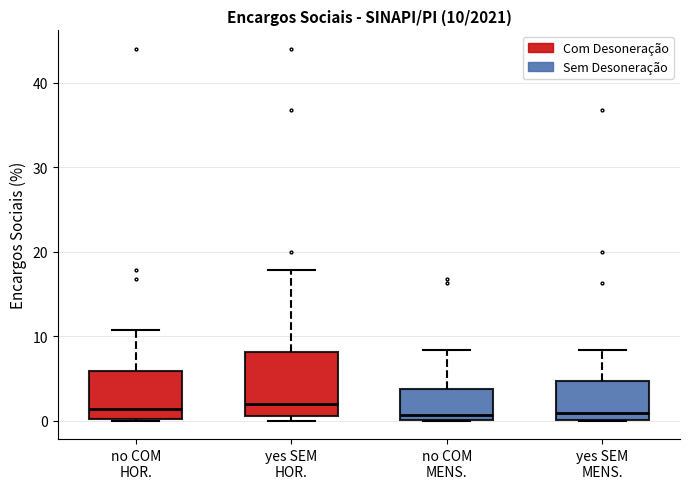

Which box is the tallest, from its lower edge to its upper edge?

yes SEM HOR.